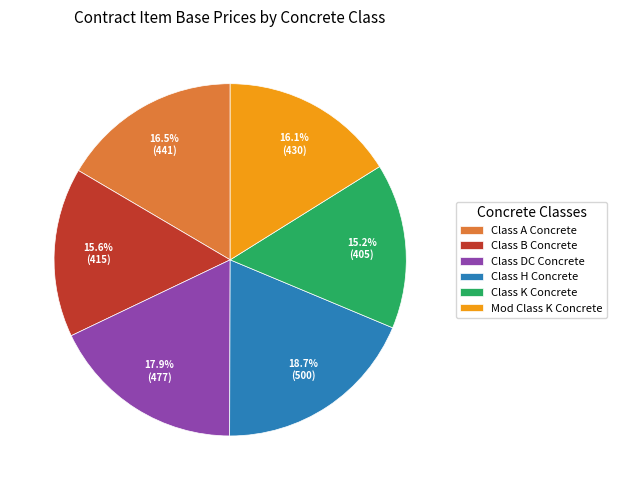

Combined, what portion of the pie is Mod Class K Concrete and Class K Concrete?

31.3%